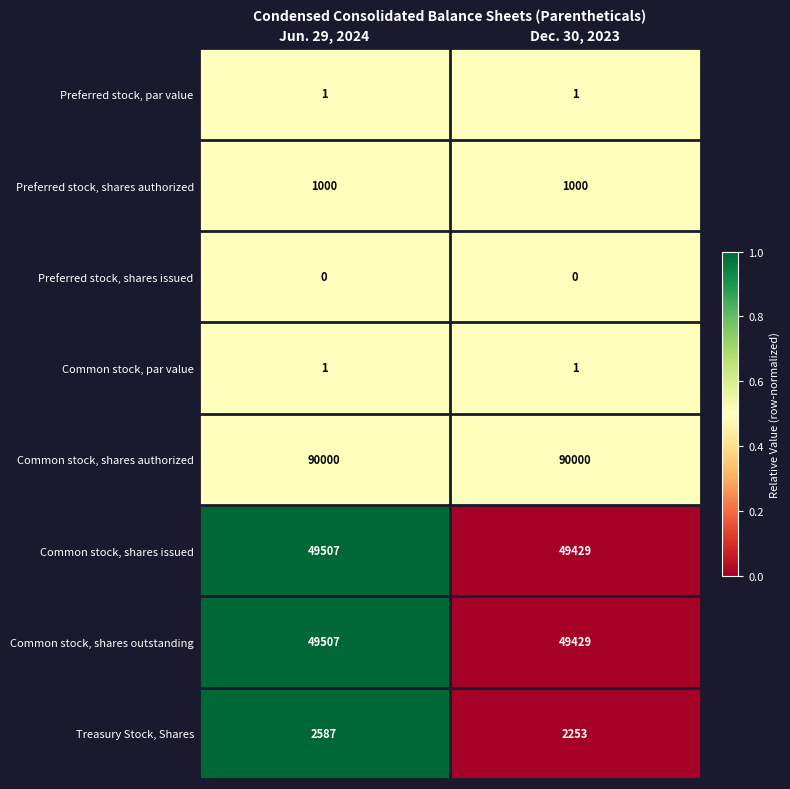

Is it true that Treasury Stock, Shares equals 2587 at Jun. 29, 2024?

True